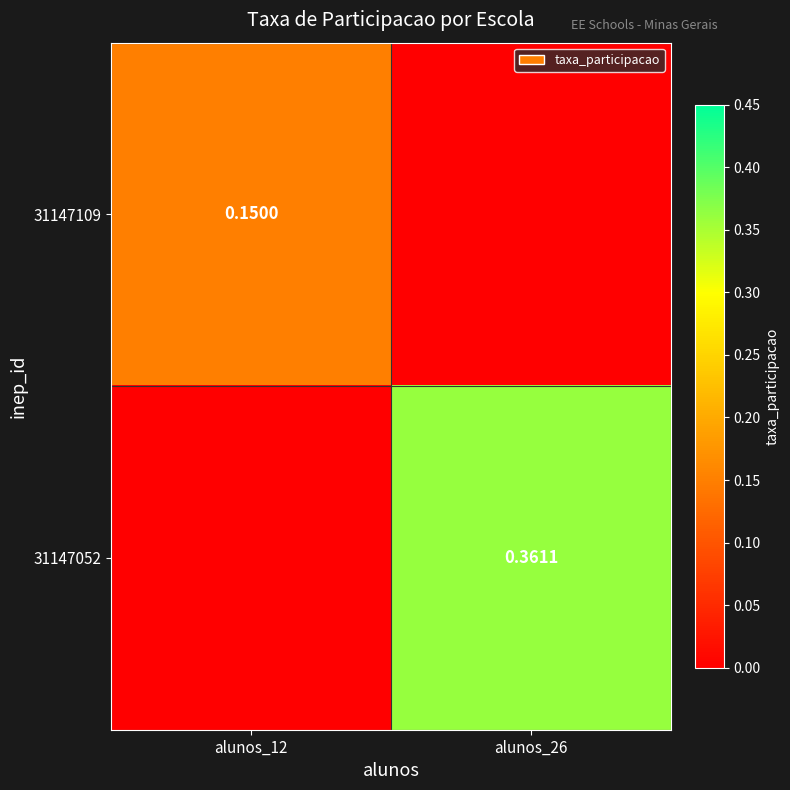

List the labels in order of 31147109 value, smallest first.

alunos_26, alunos_12